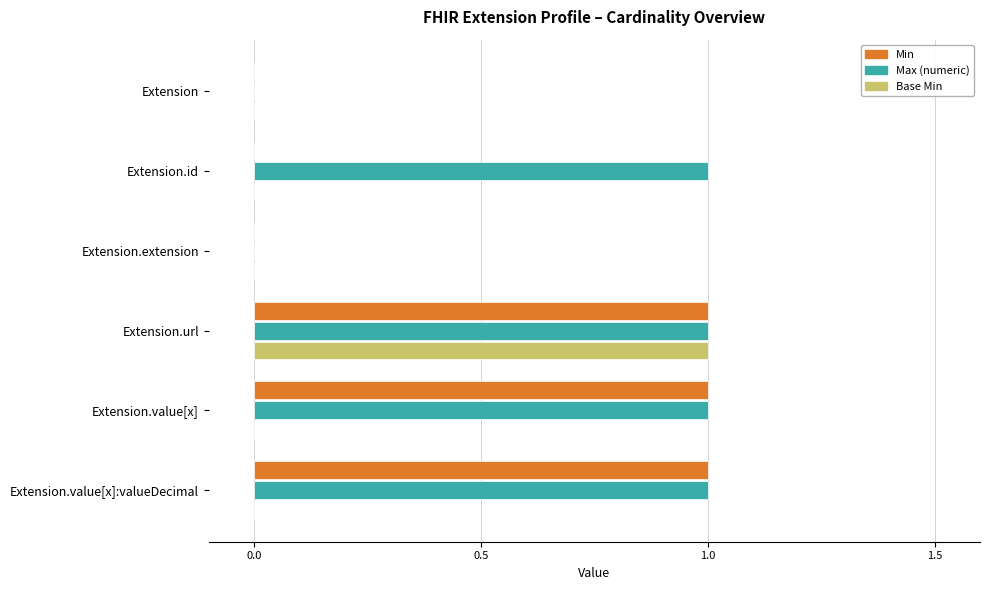

What is the sum of all Min values?

3